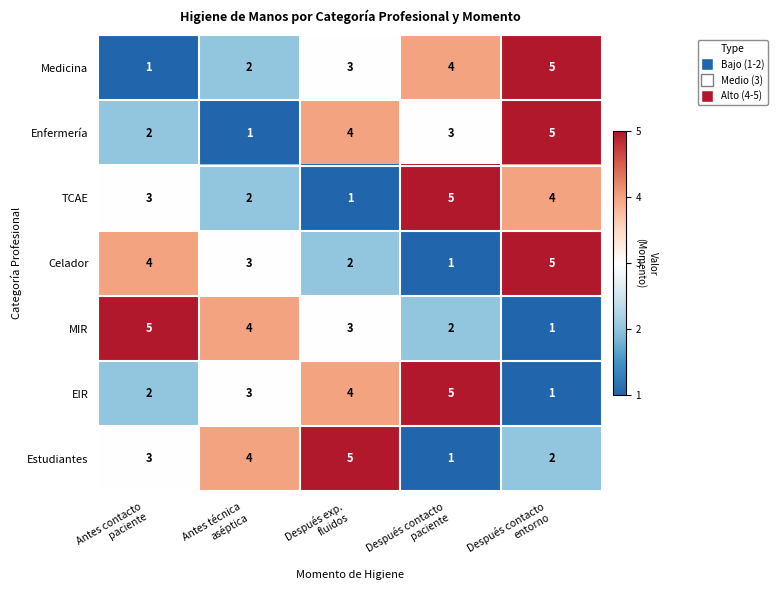

At how many categories does at least one series exceed 2?

5